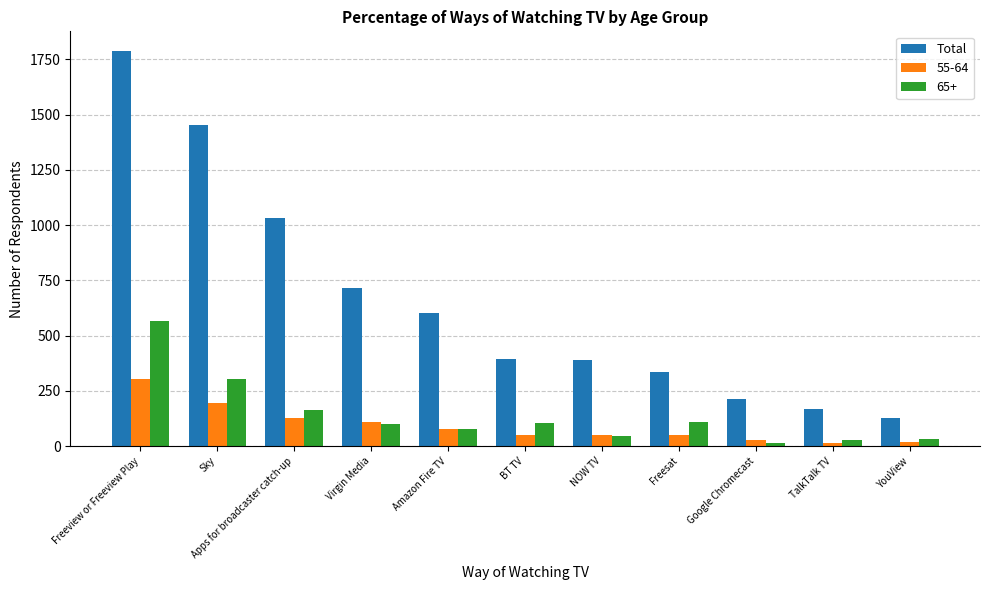

What is the label of the 7th bar from the right?

Amazon Fire TV